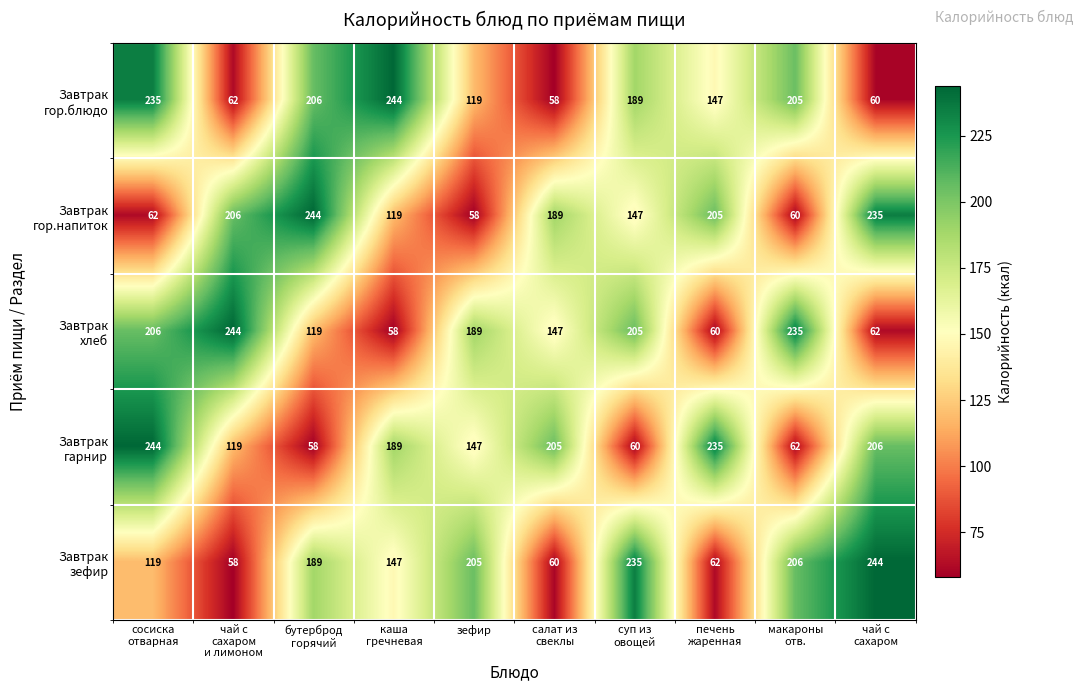

At how many categories does at least one series exceed 193?

10